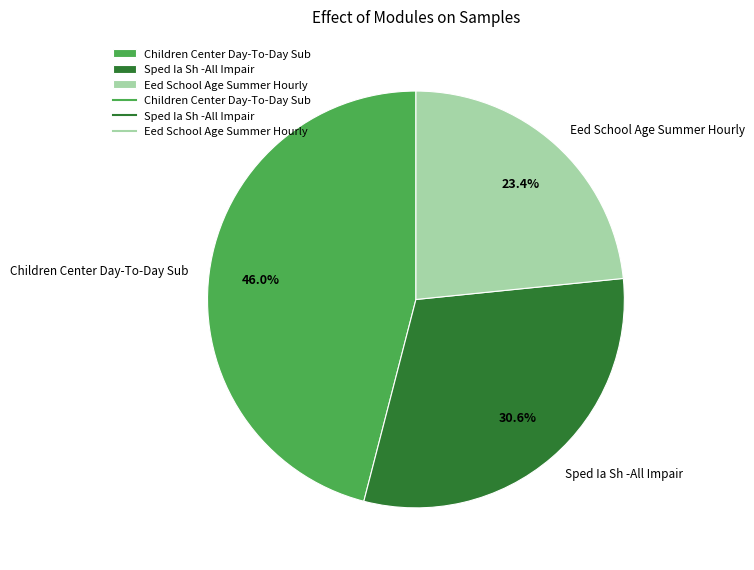

What is the smallest slice in the pie chart?

Eed School Age Summer Hourly